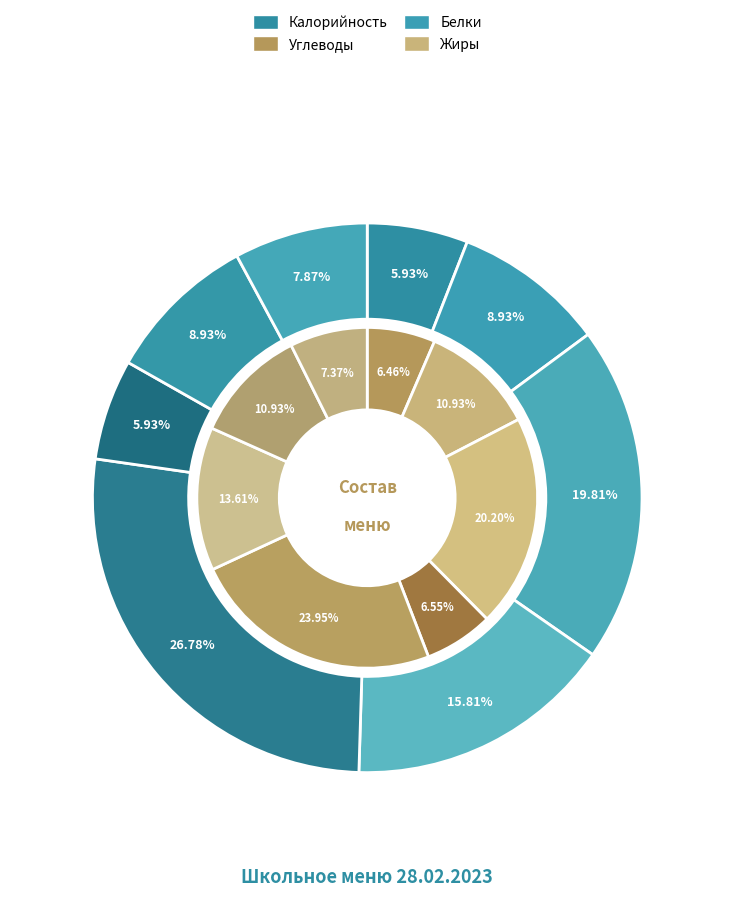

Is there any slice that represents more than half of the pie?

No